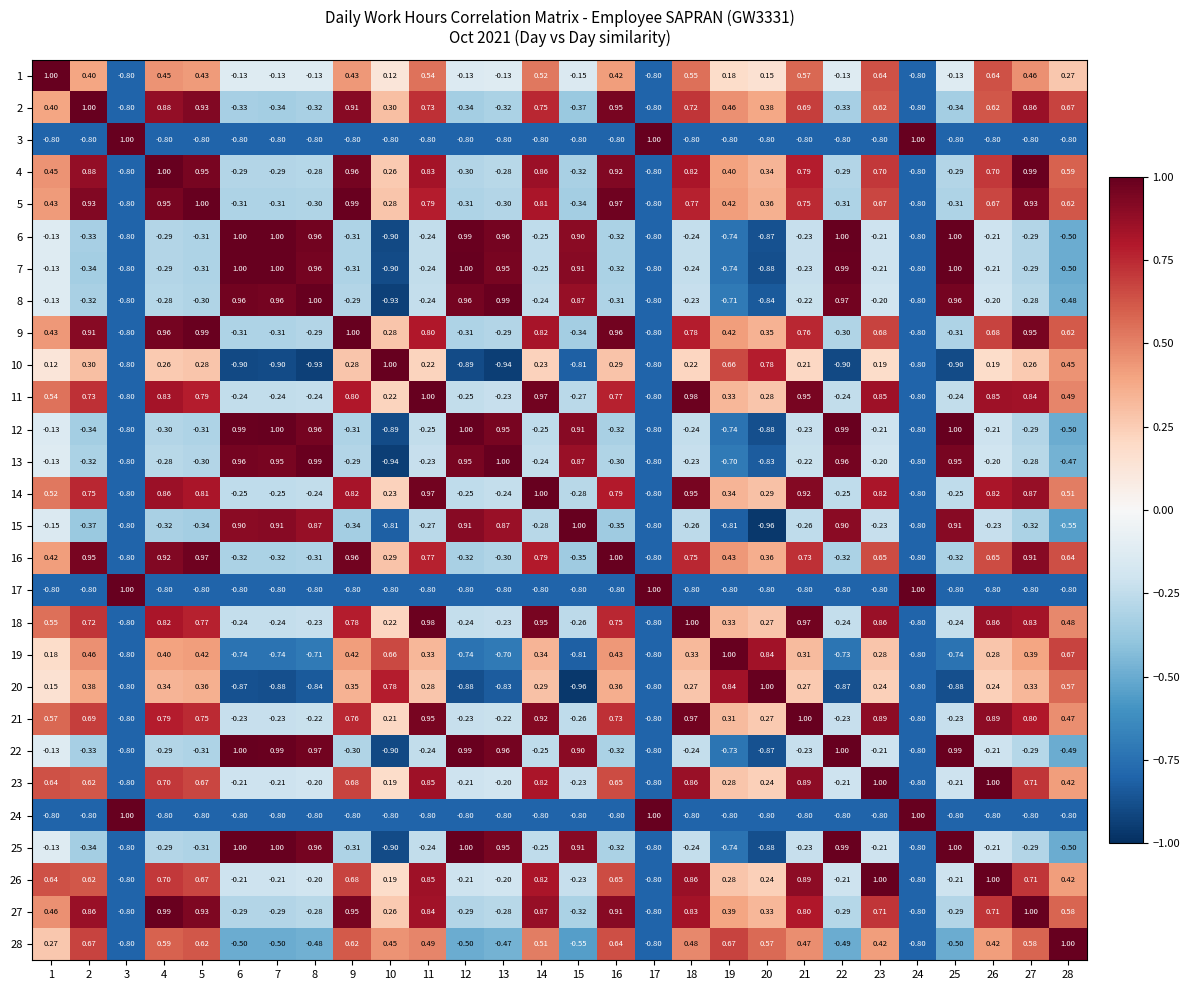

What is the maximum value shown in the chart?

1.0